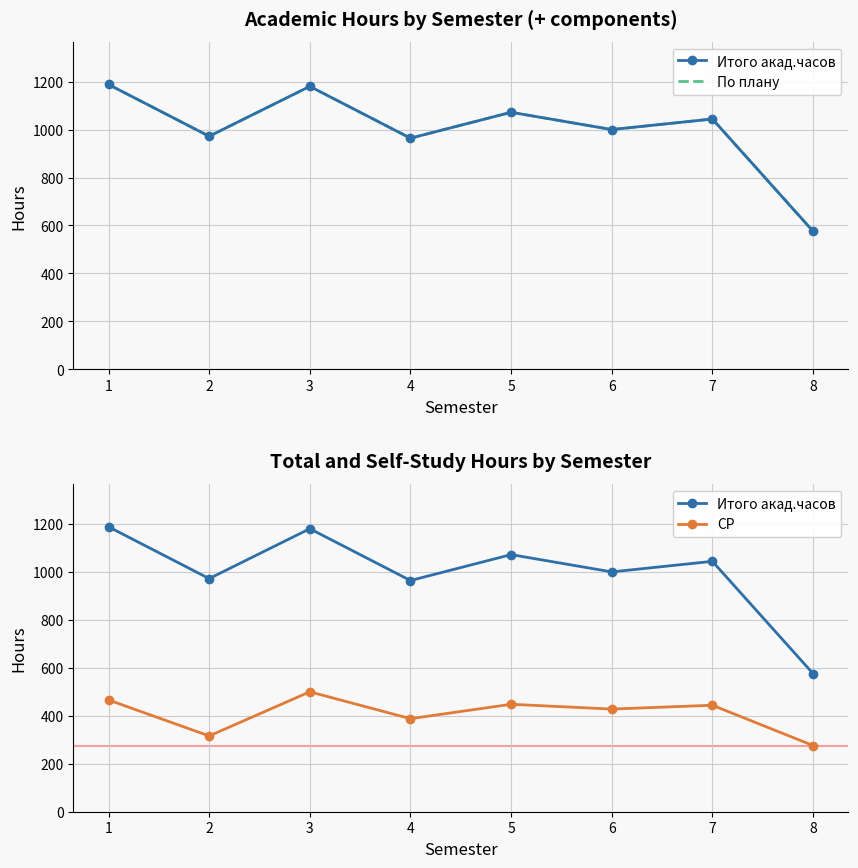

What is the value of the СР point at the 2nd from the left?

316